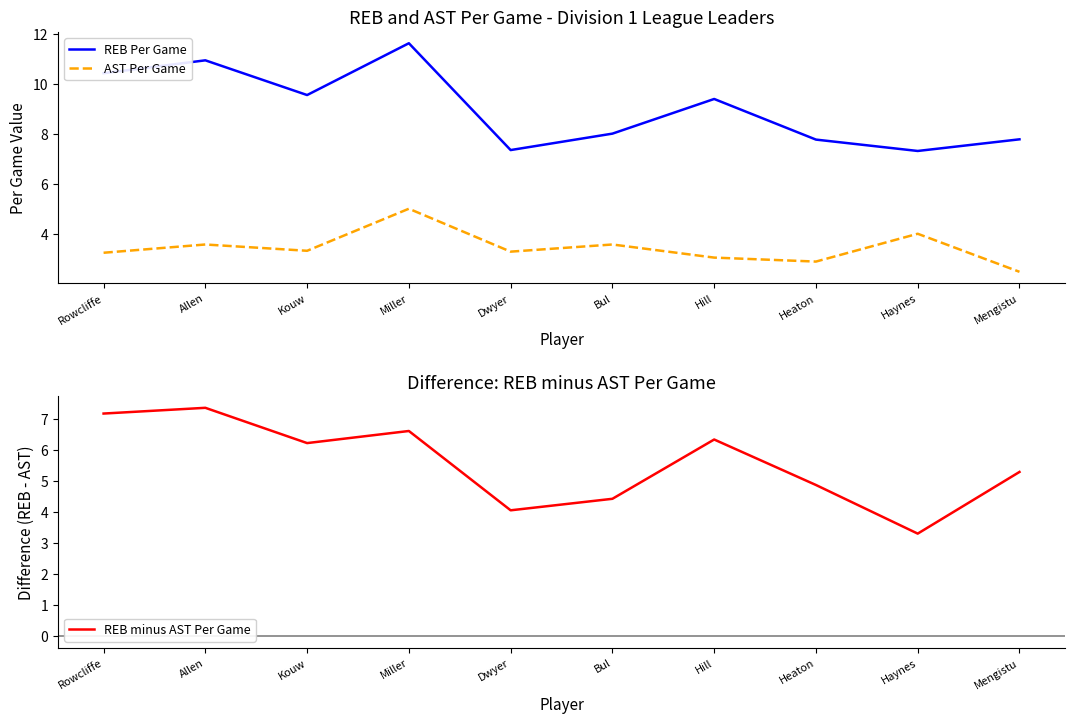

What is the label of the 9th point from the right?

Allen